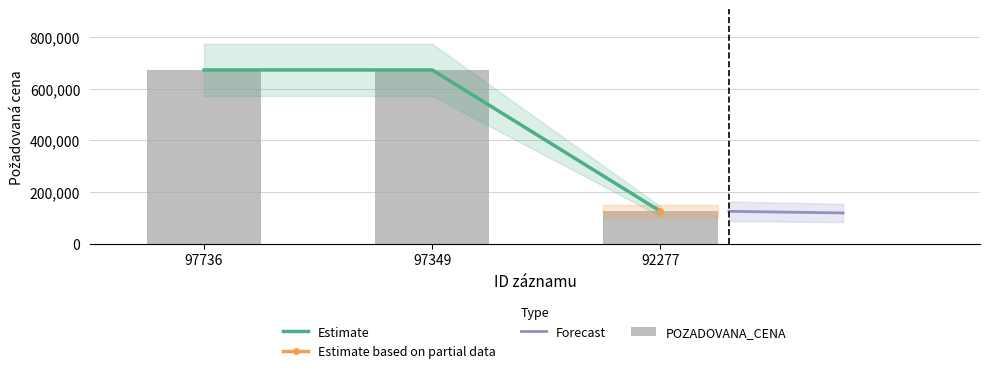

List the labels in order of value, smallest first.

92277, 97736, 97349